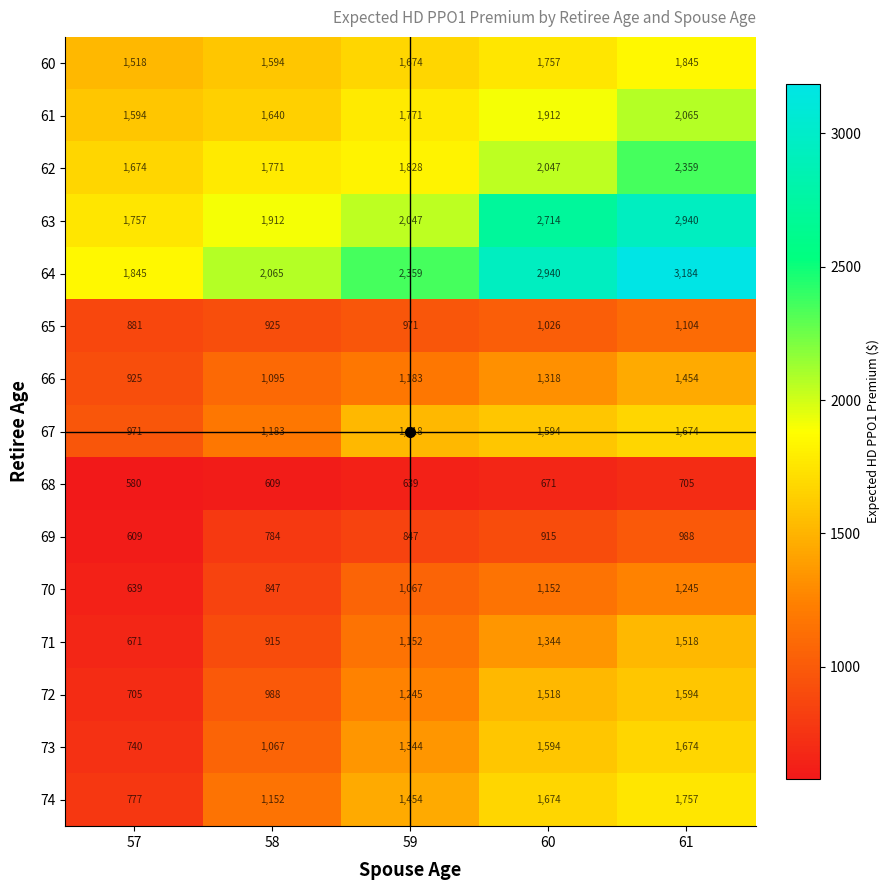

Between 57 and 60, which series saw the biggest shift?

64